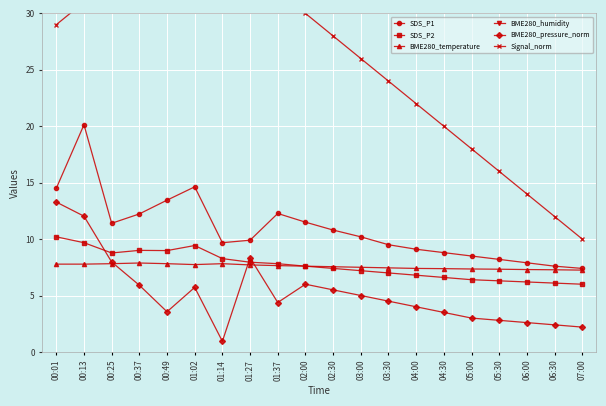

At which category does Signal_norm reach its first local peak?

00:25